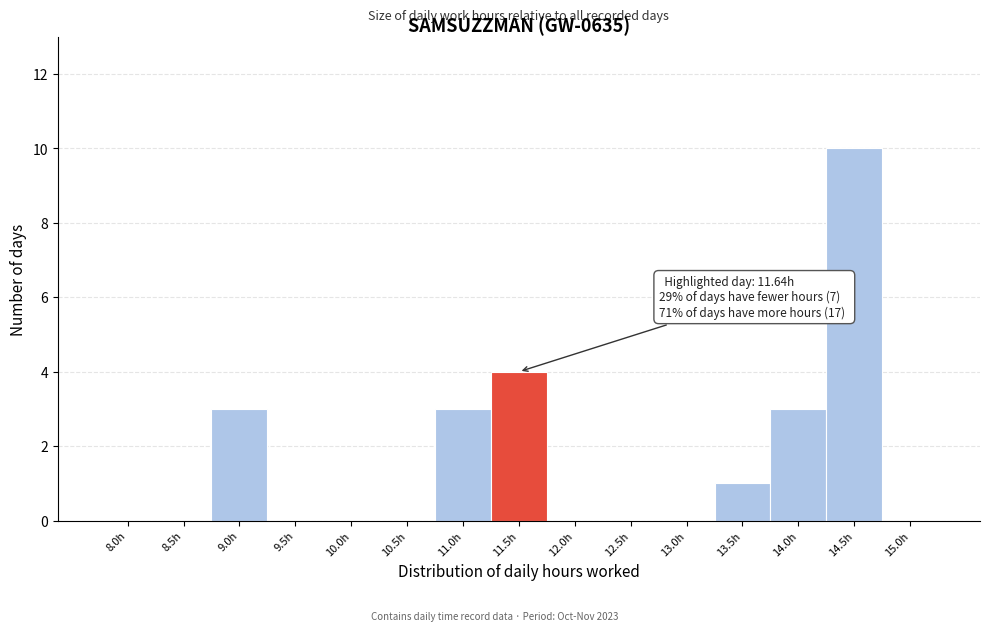

Reading right to left, what are all the values shown in this chart?

15.0h=0	14.5h=10	14.0h=3	13.5h=1	13.0h=0	12.5h=0	12.0h=0	11.5h=4	11.0h=3	10.5h=0	10.0h=0	9.5h=0	9.0h=3	8.5h=0	8.0h=0